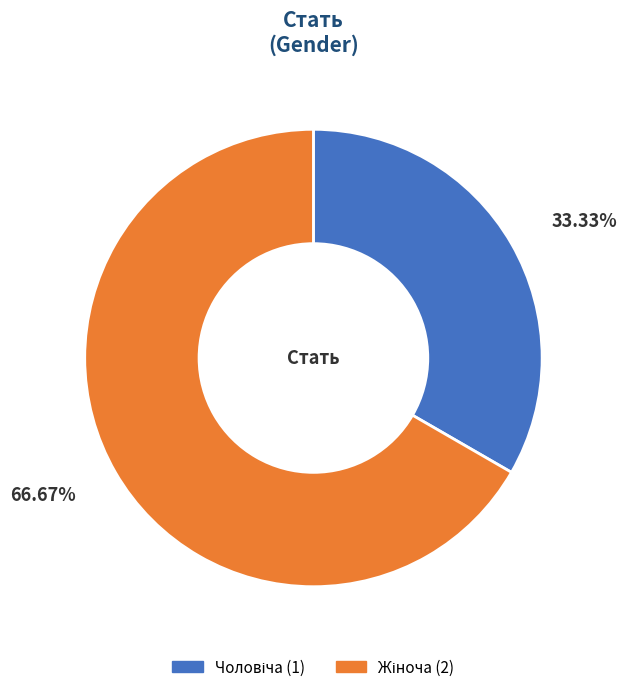

Does any single category account for the majority?

Yes